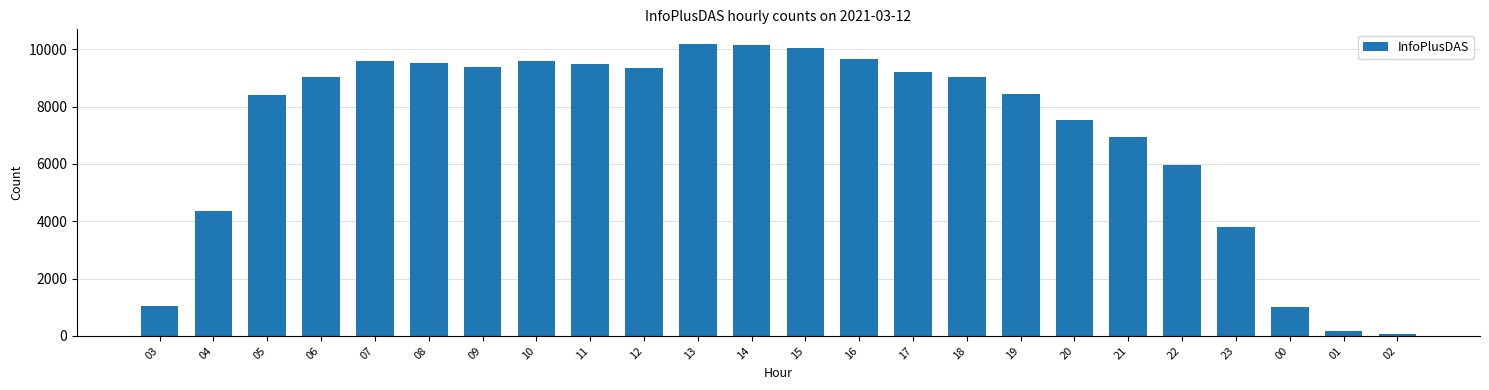

What is the greatest value displayed?

10193